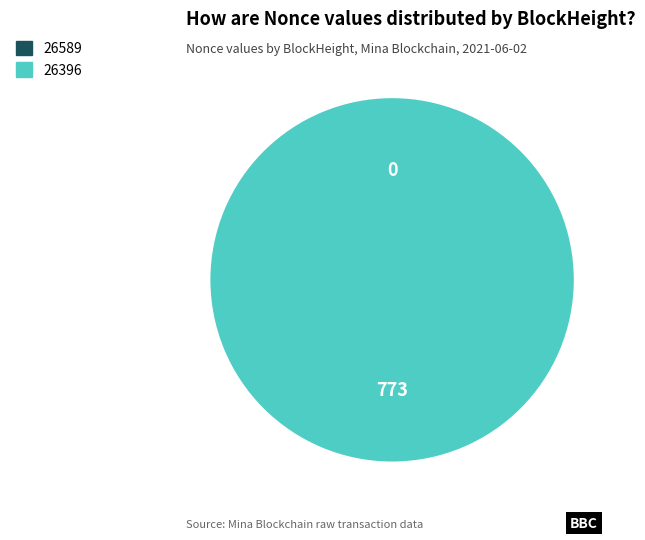

What is the change in value from 26589 to 26396?

+773